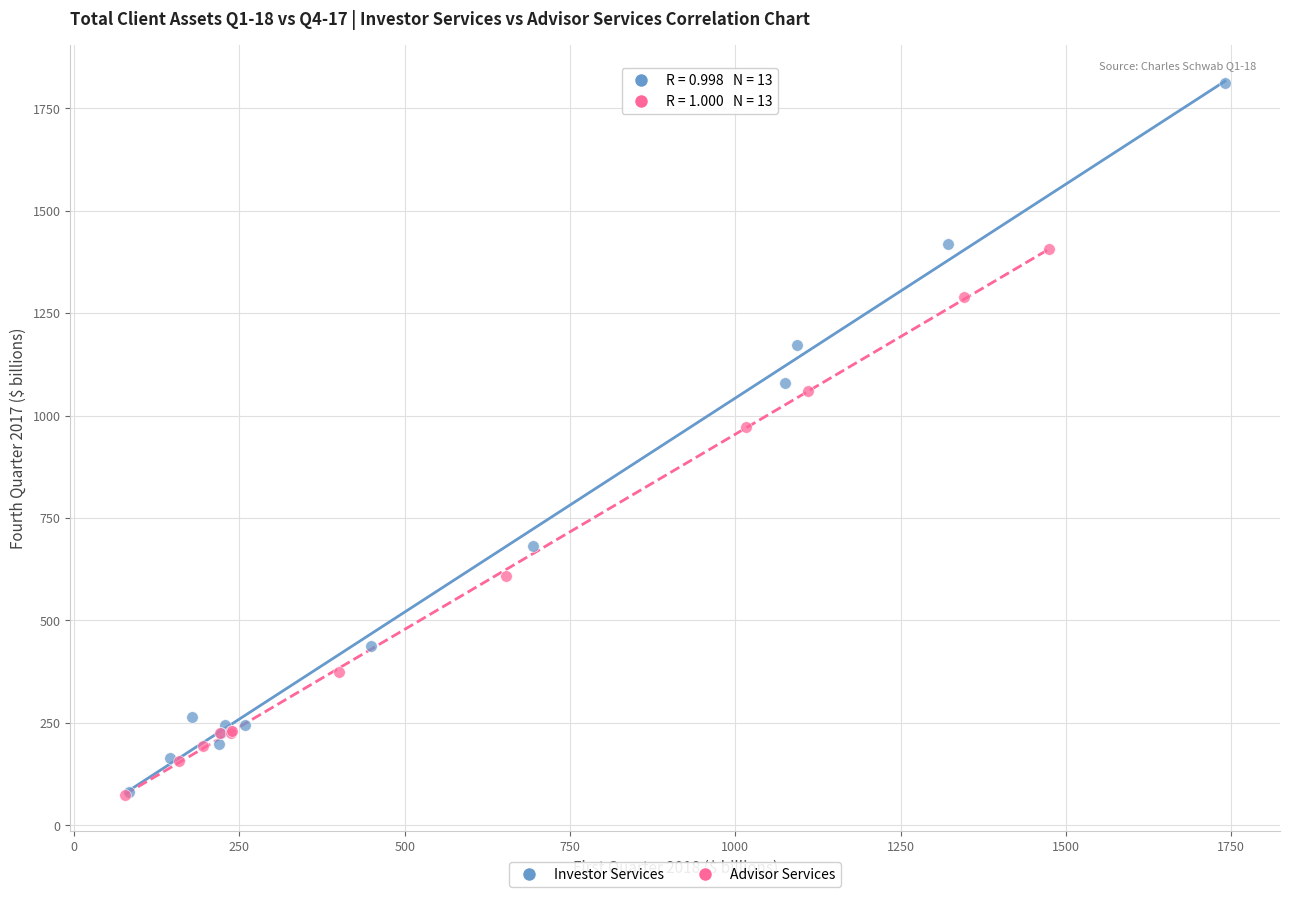

Which series has the largest Y range (max minus min)?

Investor Services